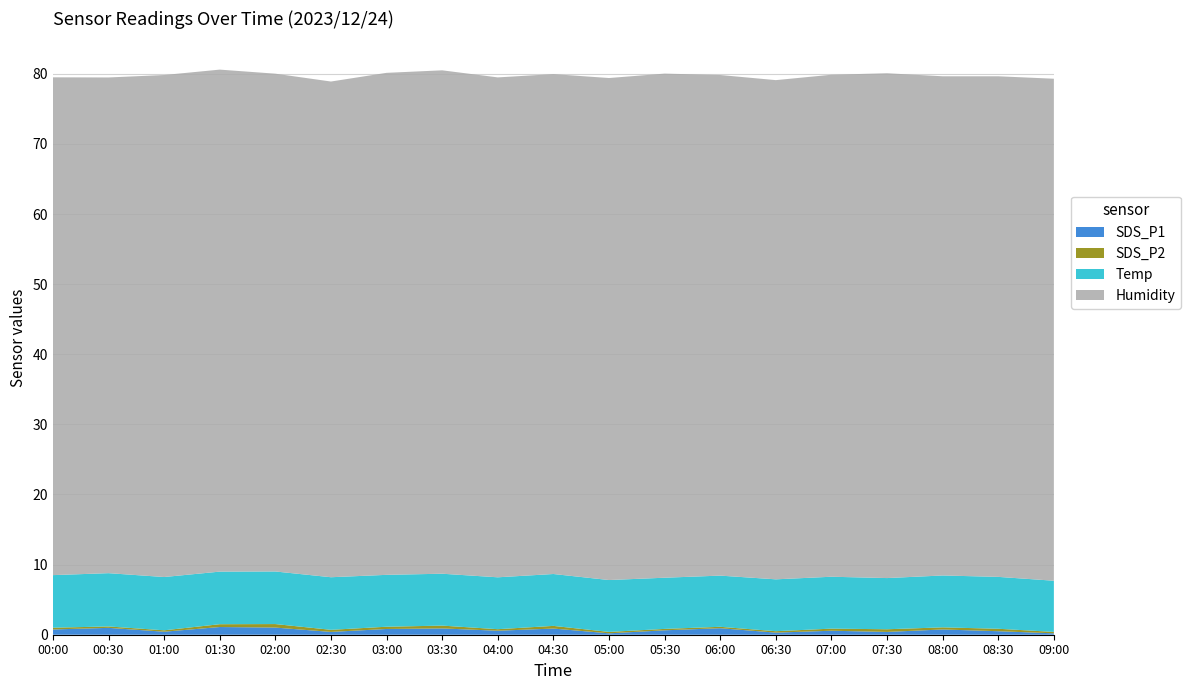

Reading left to right, list all the values displayed in this chart.

SDS_P1: 00:00=0.8	00:30=1.0	01:00=0.4	01:30=1.1	02:00=1.0	02:30=0.4	03:00=0.8	03:30=0.9	04:00=0.6	04:30=0.9	05:00=0.2	05:30=0.6	06:00=0.9	06:30=0.3	07:00=0.6	07:30=0.4	08:00=0.8	08:30=0.5	09:00=0.2
SDS_P2: 00:00=0.2	00:30=0.2	01:00=0.2	01:30=0.4	02:00=0.5	02:30=0.3	03:00=0.3	03:30=0.4	04:00=0.2	04:30=0.4	05:00=0.2	05:30=0.2	06:00=0.2	06:30=0.2	07:00=0.3	07:30=0.4	08:00=0.3	08:30=0.3	09:00=0.2
Temp: 00:00=7.5	00:30=7.6	01:00=7.6	01:30=7.5	02:00=7.5	02:30=7.5	03:00=7.4	03:30=7.4	04:00=7.4	04:30=7.4	05:00=7.4	05:30=7.3	06:00=7.3	06:30=7.4	07:00=7.4	07:30=7.3	08:00=7.4	08:30=7.4	09:00=7.3
Humidity: 00:00=71.0	00:30=70.7	01:00=71.6	01:30=71.6	02:00=71.0	02:30=70.7	03:00=71.6	03:30=71.8	04:00=71.3	04:30=71.3	05:00=71.6	05:30=71.9	06:00=71.4	06:30=71.2	07:00=71.6	07:30=72.0	08:00=71.2	08:30=71.4	09:00=71.6